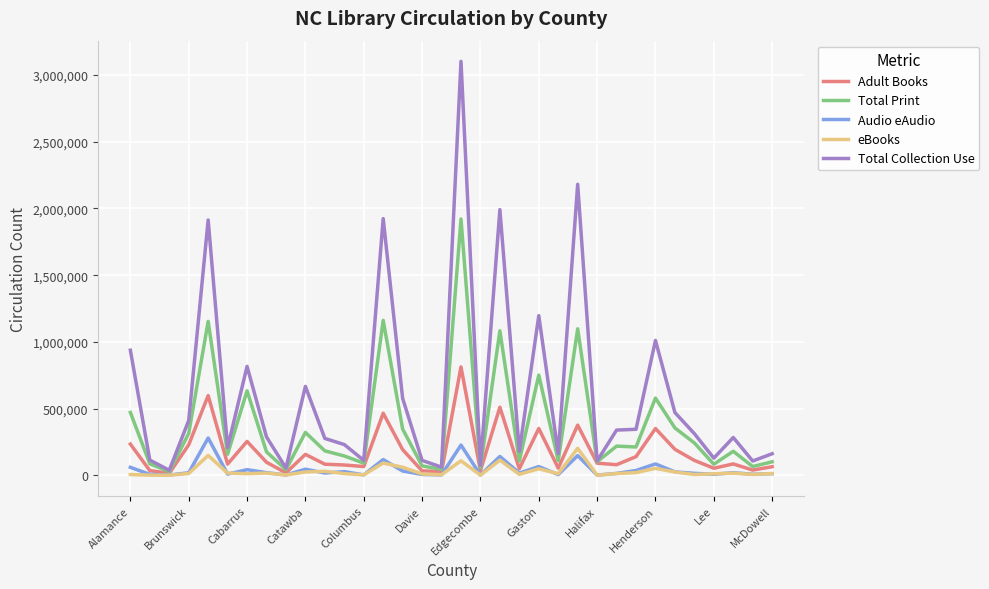

Which series has the largest range (max minus min)?

Total Collection Use